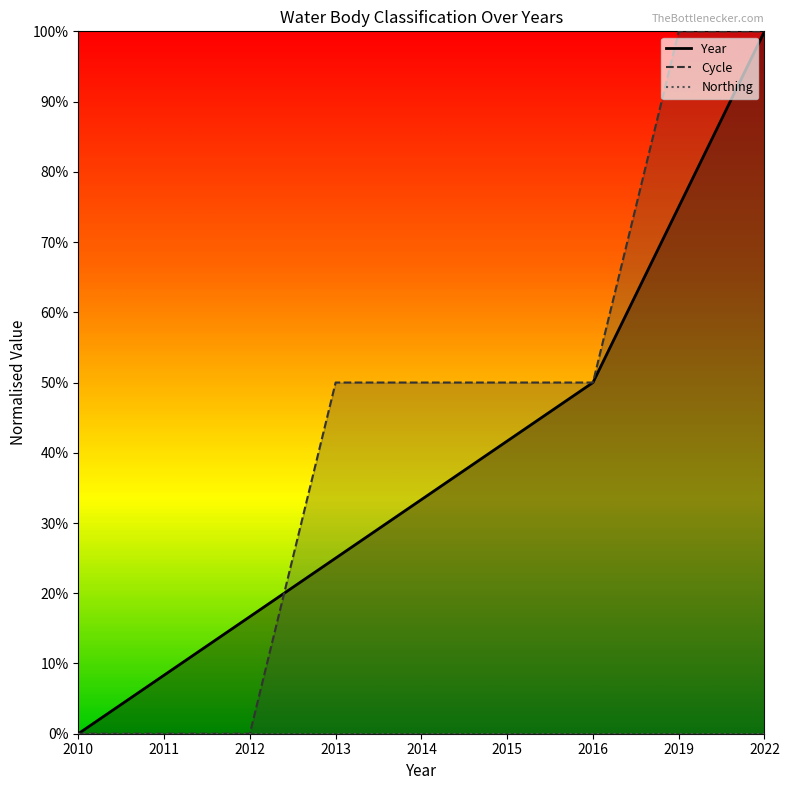

How many positive values does the Cycle series have?

6